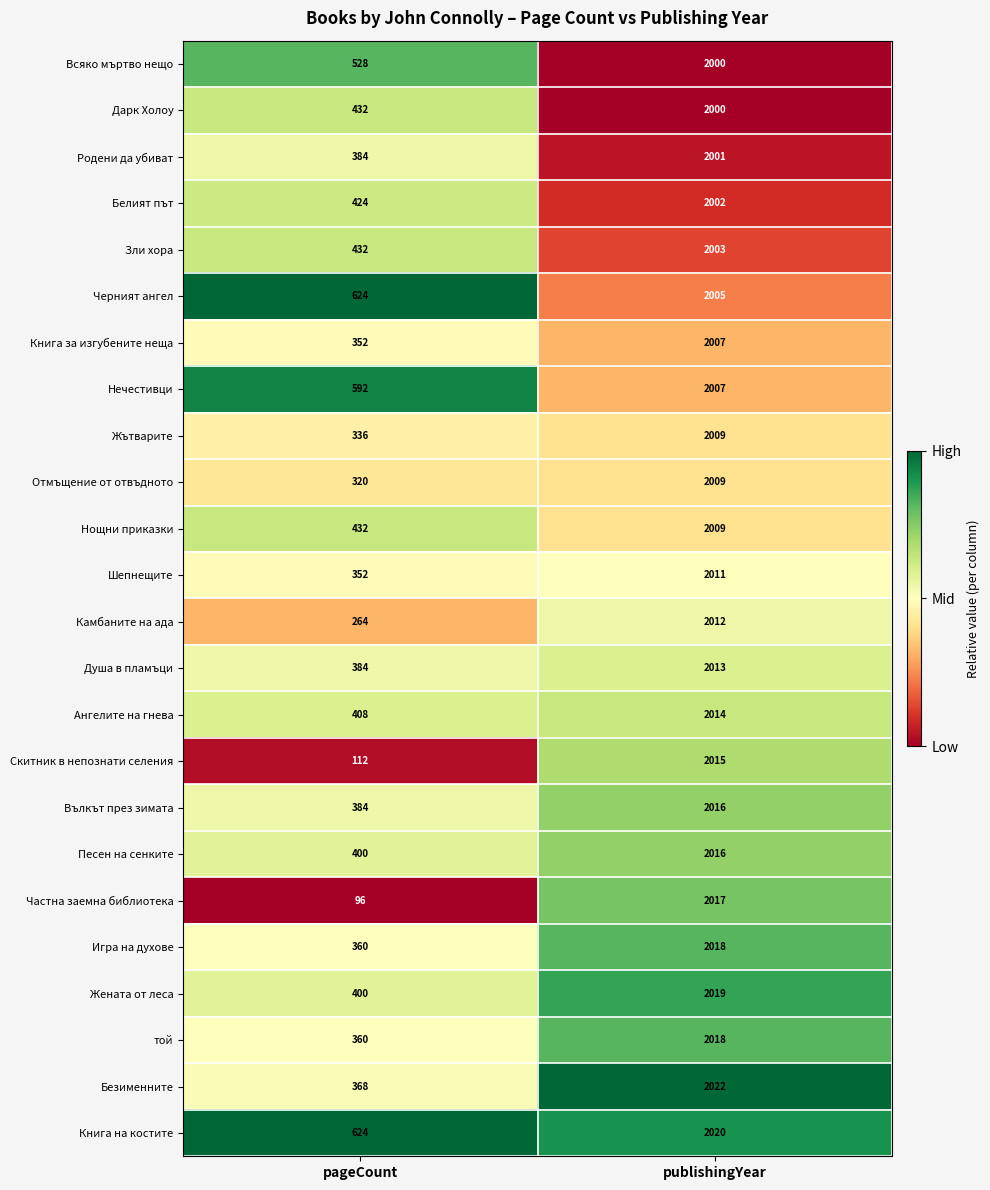

Which series has the largest total across all categories?

Книга на костите